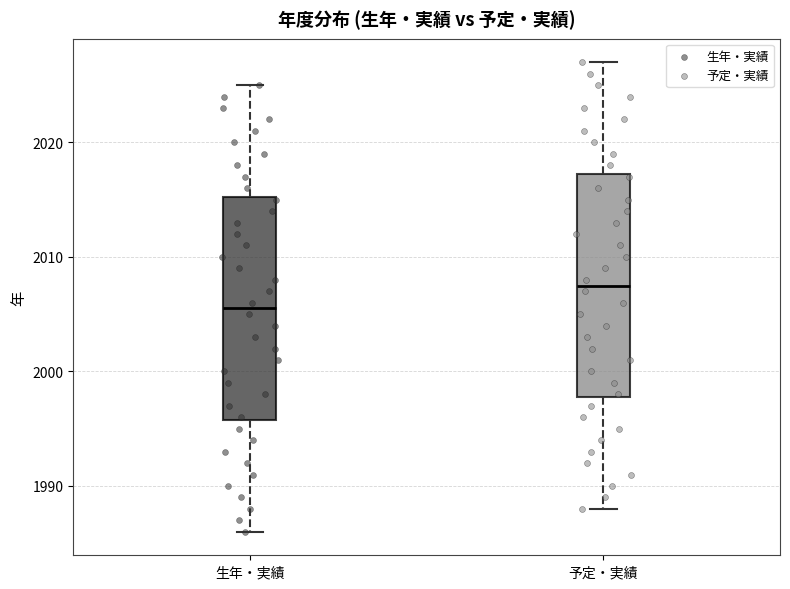

Where is the lower edge of the box for 生年・実績 on the y-axis? The values are not printed on the chart, so give them approximately, as read against the axis.

1996